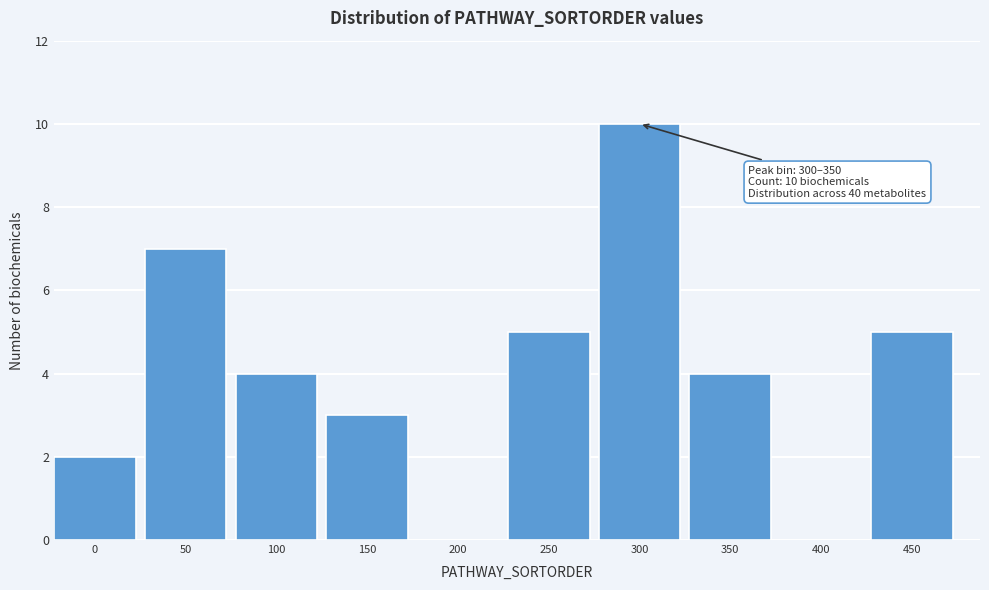

Reading left to right, transcribe all the data shown in this chart.

0=2	50=7	100=4	150=3	200=0	250=5	300=10	350=4	400=0	450=5